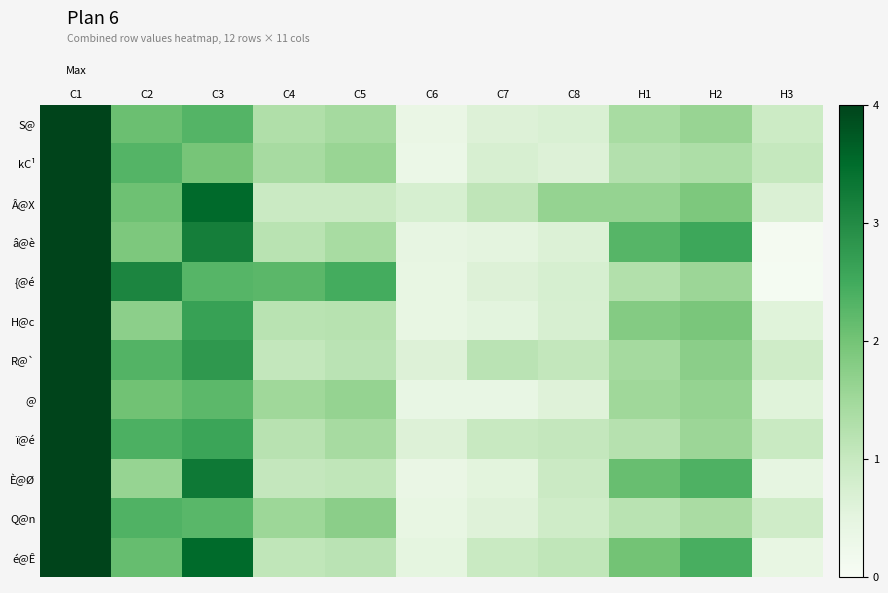

Which category has the lowest value across all series?

H3